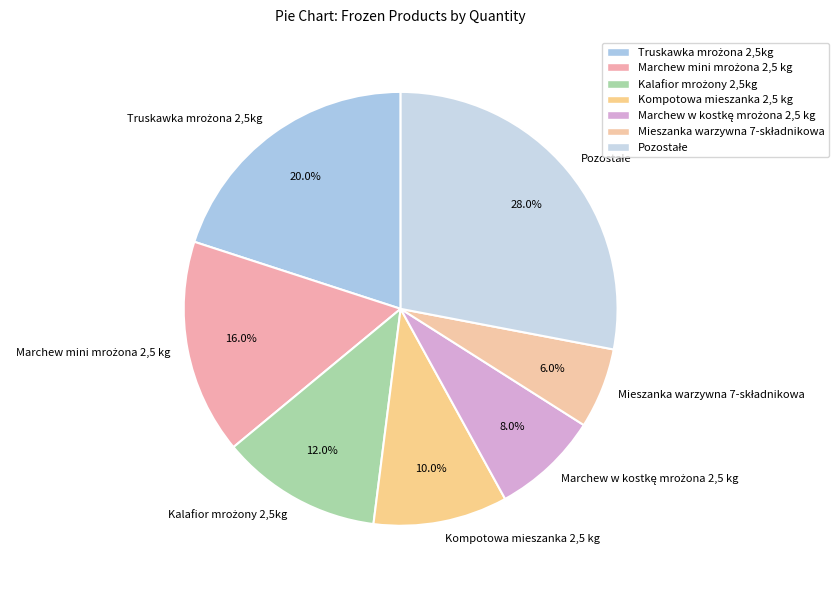

What percentage is NOT represented by Kompotowa mieszanka 2,5 kg?

90.0%